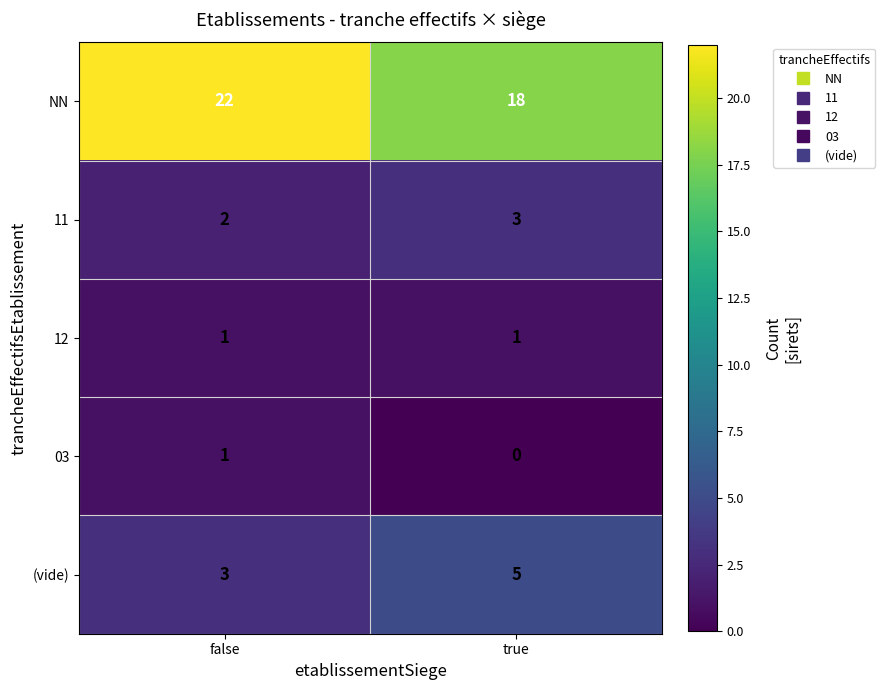

Reading left to right, extract all data points from this chart.

NN: false=22	true=18
11: false=2	true=3
12: false=1	true=1
03: false=1	true=0
(vide): false=3	true=5